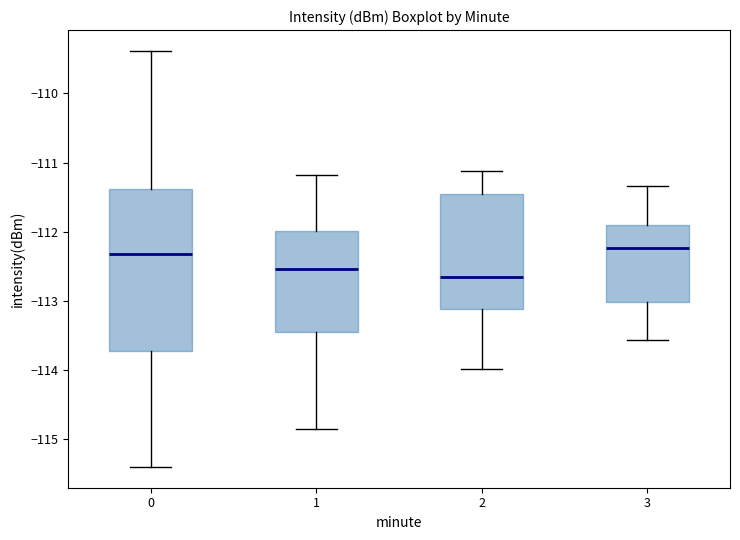

Reading left to right, read every box against the y-axis: the position of its median line, the range the box covers, and the ends of its whiskers. The values are not printed on the chart, so give them approximately, as read against the axis.

0: median -112.3, box -113.7 to -111.4, whiskers -115.4 to -109.4
1: median -112.5, box -113.5 to -112.0, whiskers -114.8 to -111.2
2: median -112.7, box -113.1 to -111.5, whiskers -114.0 to -111.1
3: median -112.2, box -113.0 to -111.9, whiskers -113.6 to -111.3